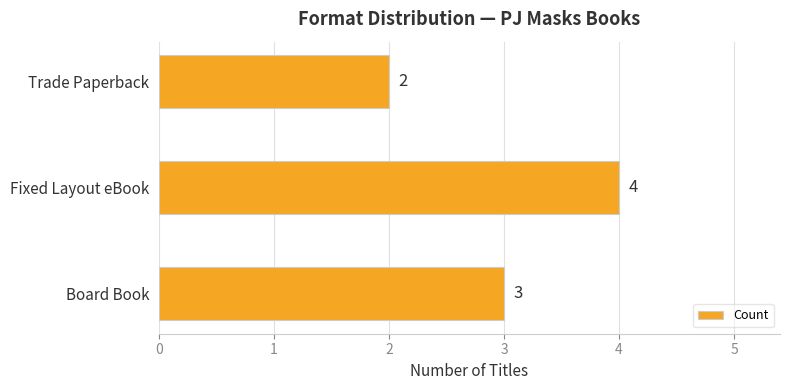

How many values are between 2 and 4?

3